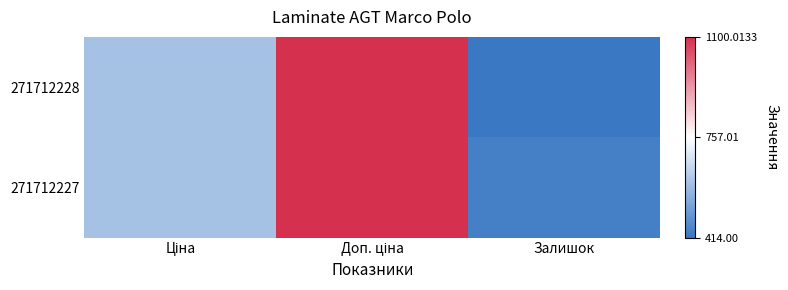

Reading right to left, list all the values displayed in this chart.

271712228: Залишок=414.0	Доп. ціна=1100.0	Ціна=599.9
271712227: Залишок=434.0	Доп. ціна=1100.0	Ціна=599.9